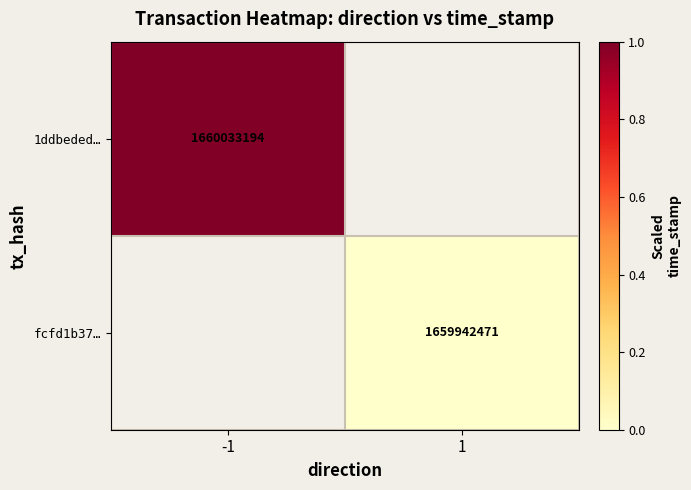

Is it true that fcfd1b37… equals 2201393637 at 1?

False